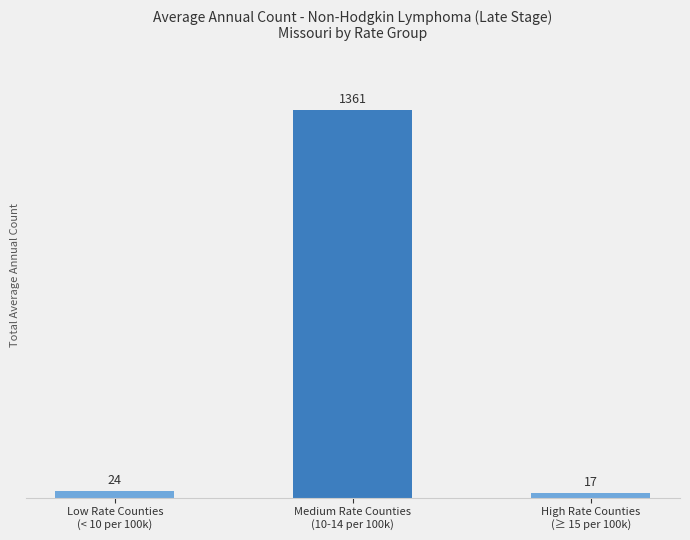

How many data points are less than 24?

1